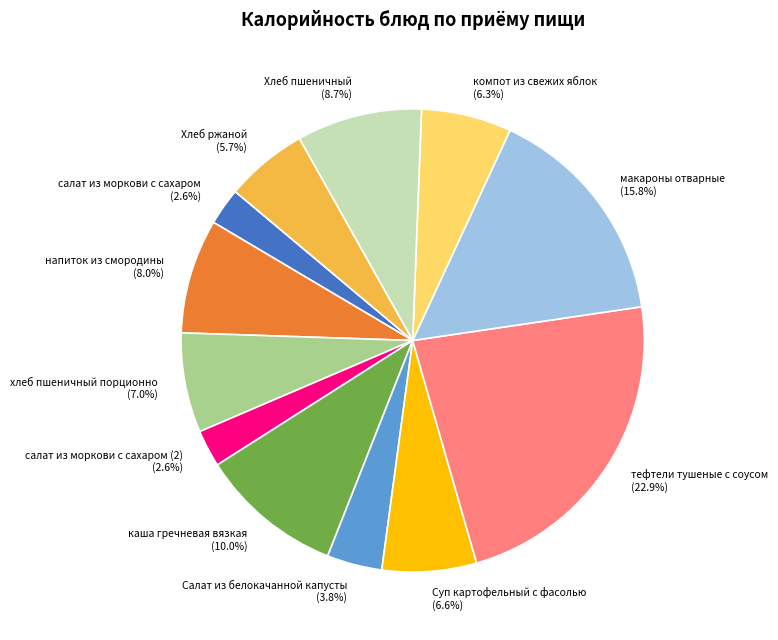

Count the number of slices in the pie.

12